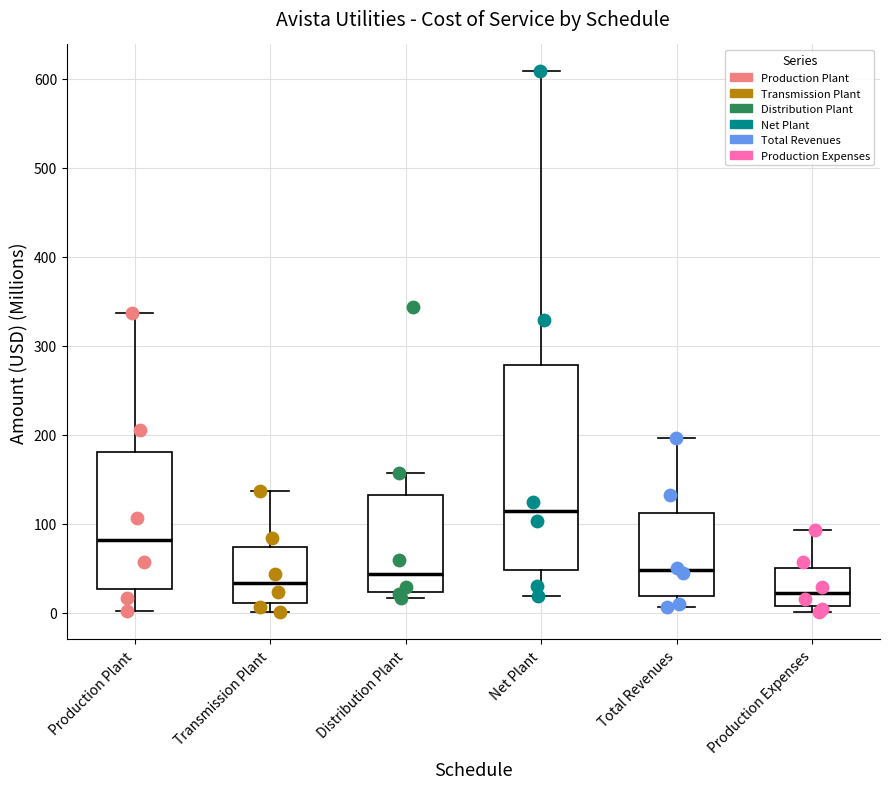

Reading left to right, transcribe this box plot: for each box, give where its median line is, the range the box spans, and where its two whiskers end, as read against the y-axis. The values are not printed on the chart, so give them approximately, as read against the axis.

Production Plant: median 80, box 30 to 180, whiskers 0 to 340
Transmission Plant: median 30, box 10 to 70, whiskers 0 to 140
Distribution Plant: median 40, box 20 to 130, whiskers 20 (just below the box's lower edge) to 160
Net Plant: median 110, box 50 to 280, whiskers 20 to 610
Total Revenues: median 50, box 20 to 110, whiskers 10 to 200
Production Expenses: median 20, box 10 to 50, whiskers 0 to 90